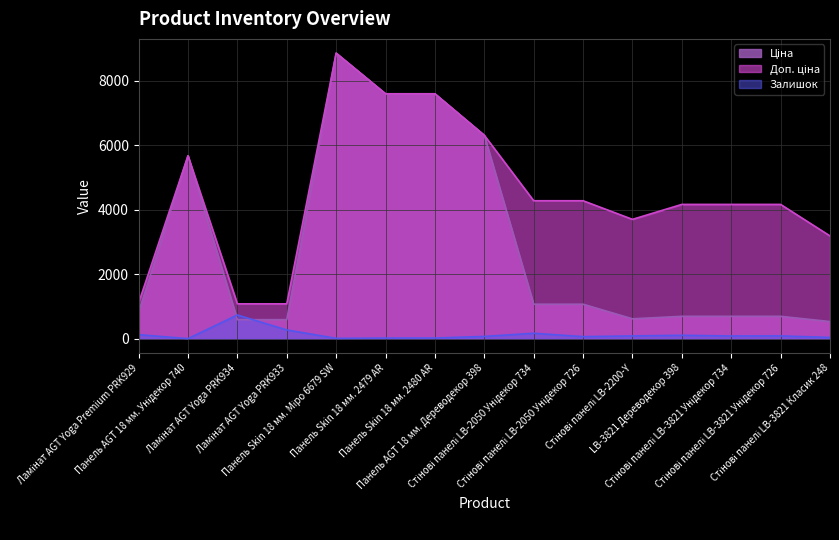

How many lines are shown in the chart?

3